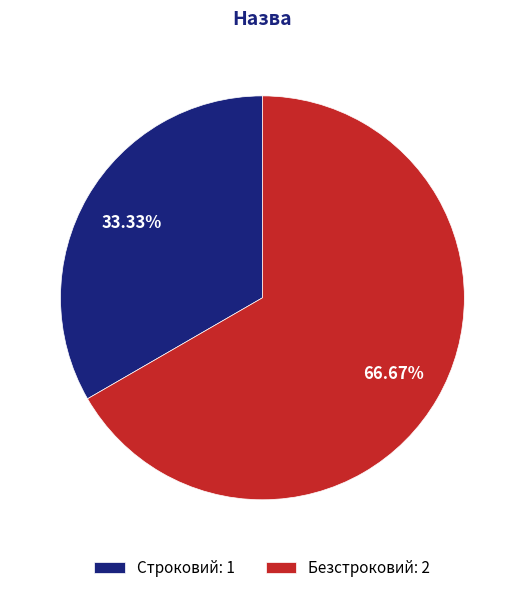

Is it true that Строковий is 44% of the pie?

False